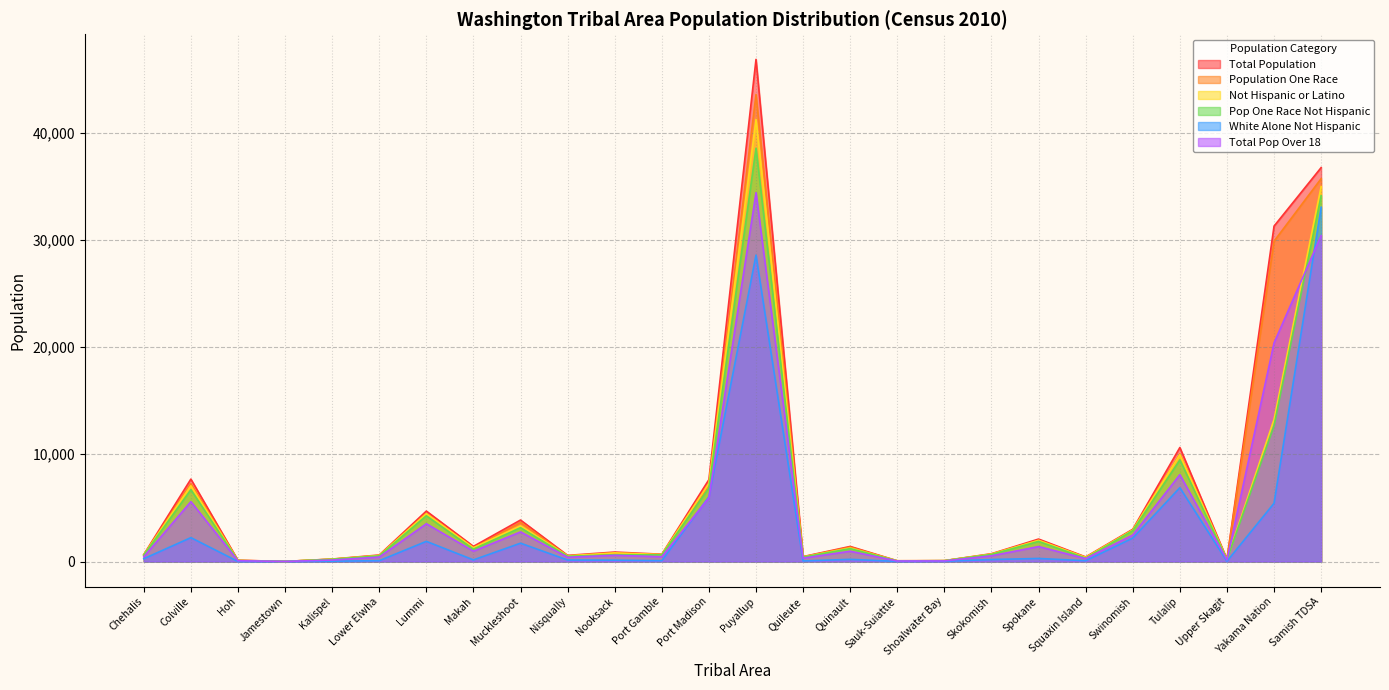

True or false: Pop One Race Not Hispanic and Not Hispanic or Latino intersect in this chart.

False